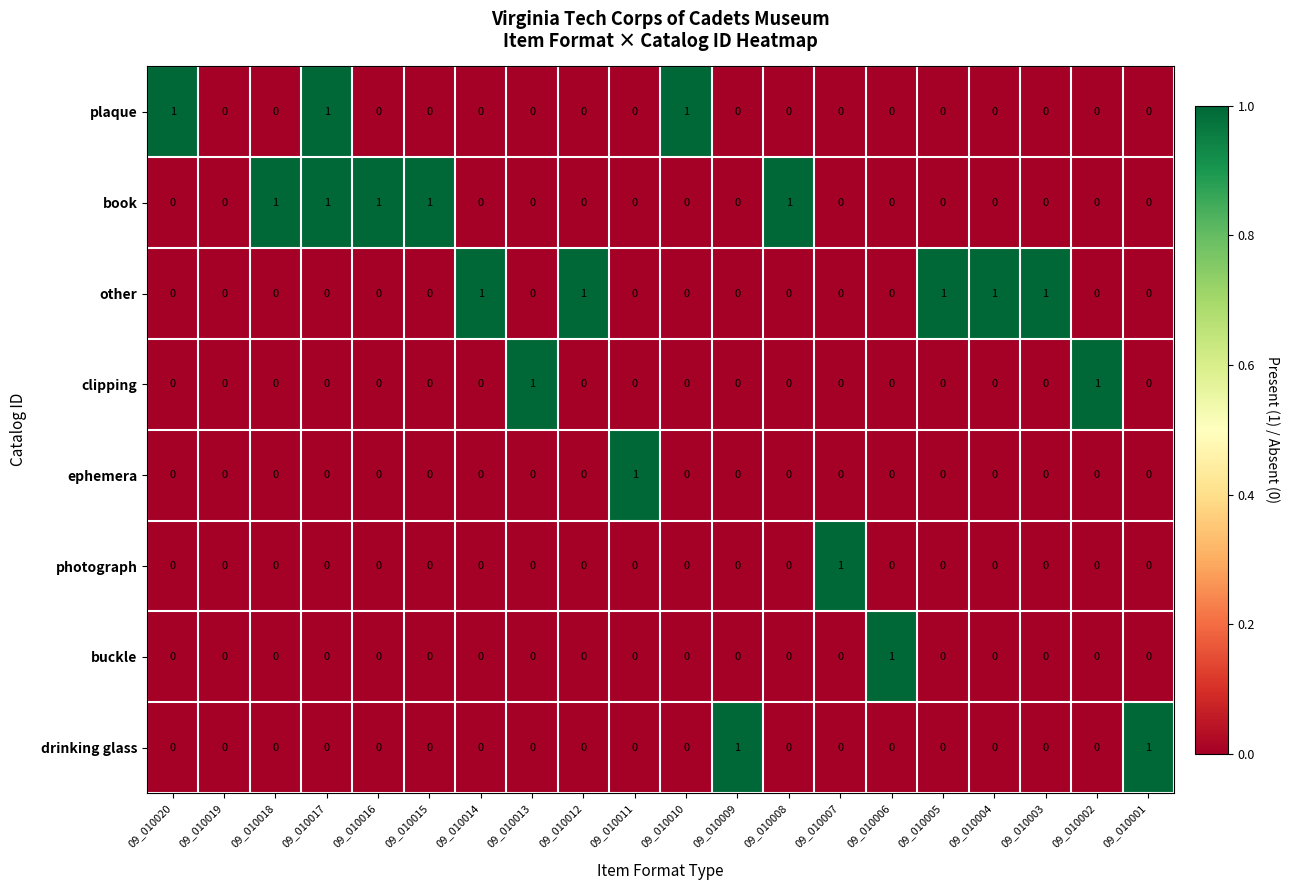

The book series shows 2 at 09_010017. True or false?

False